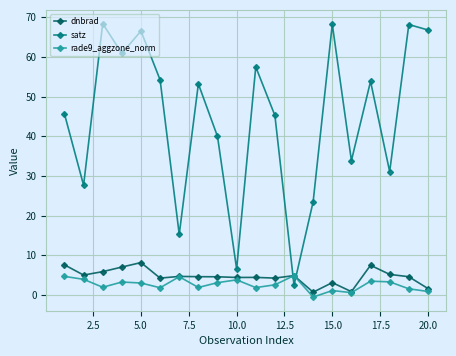

What is the value of the satz point at the 2nd from the left?

27.7